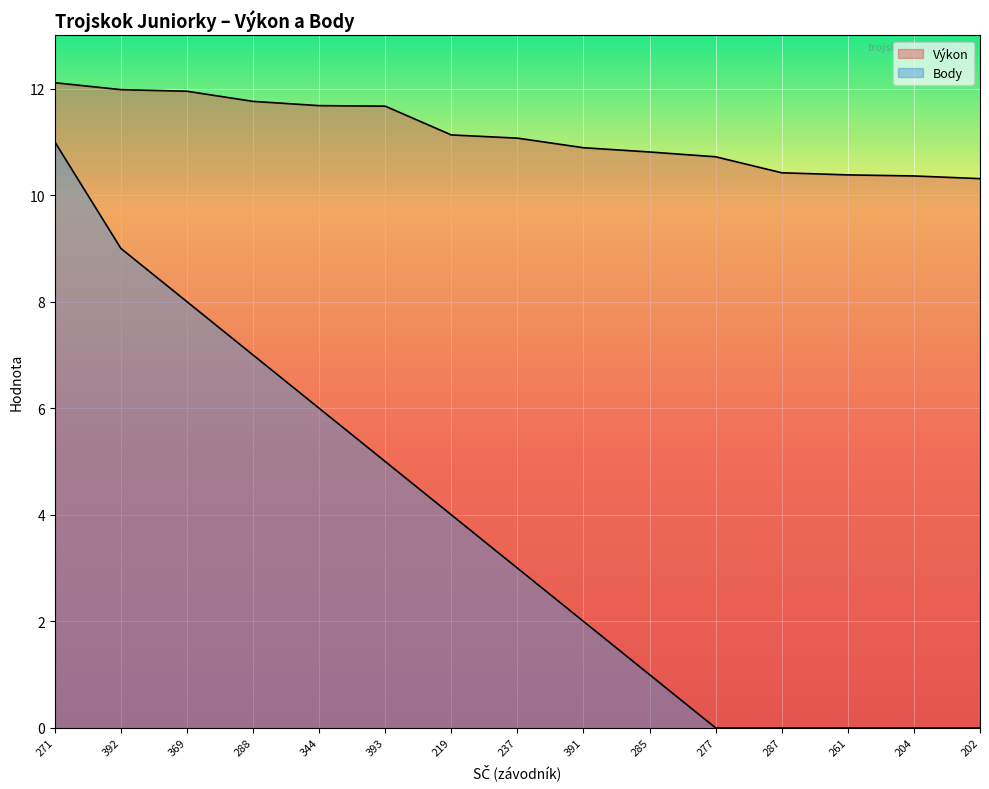

How many values in the Výkon series are below 11?

7